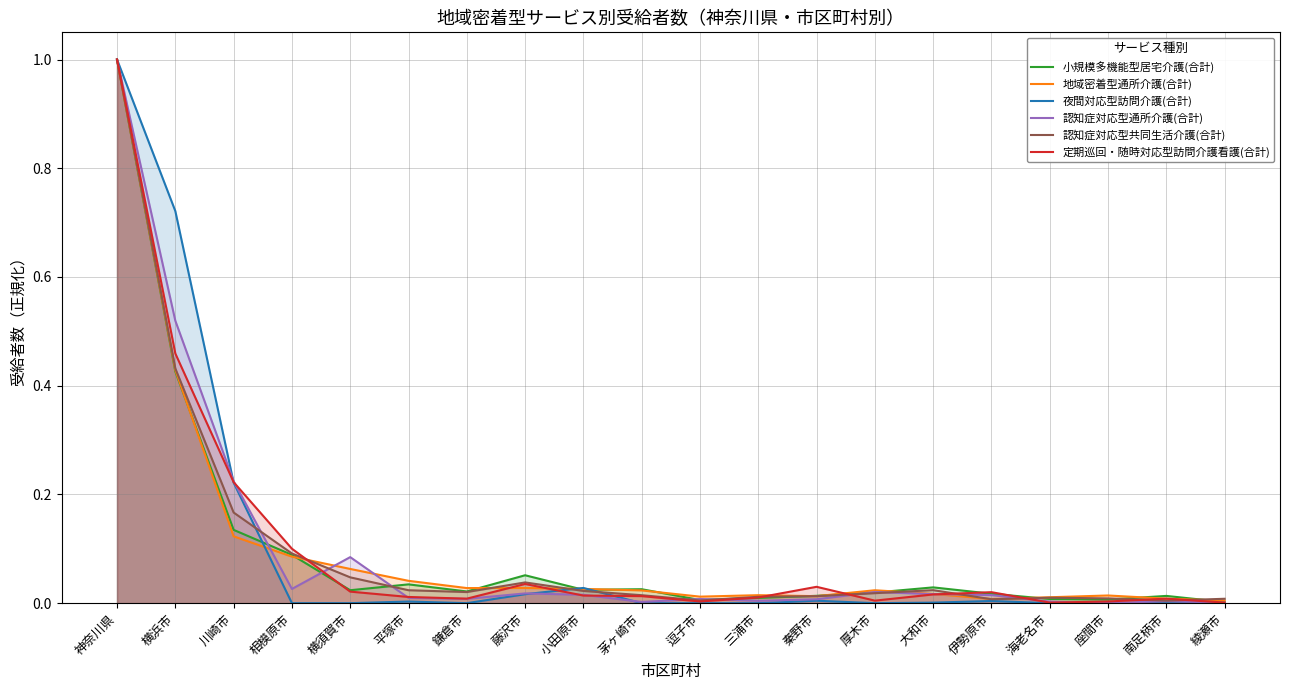

At 大和市, list the series in order from smallest to largest.

夜間対応型訪問介護(合計), 定期巡回・随時対応型訪問介護看護(合計), 認知症対応型通所介護(合計), 地域密着型通所介護(合計), 認知症対応型共同生活介護(合計), 小規模多機能型居宅介護(合計)